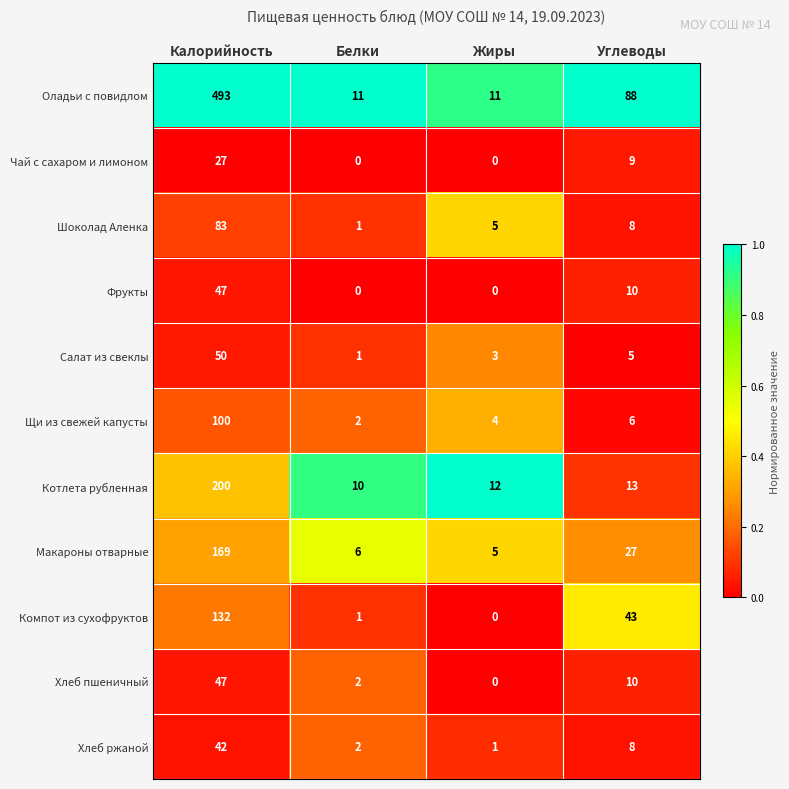

What is the difference between the Макароны отварные values at Жиры and Углеводы?

22